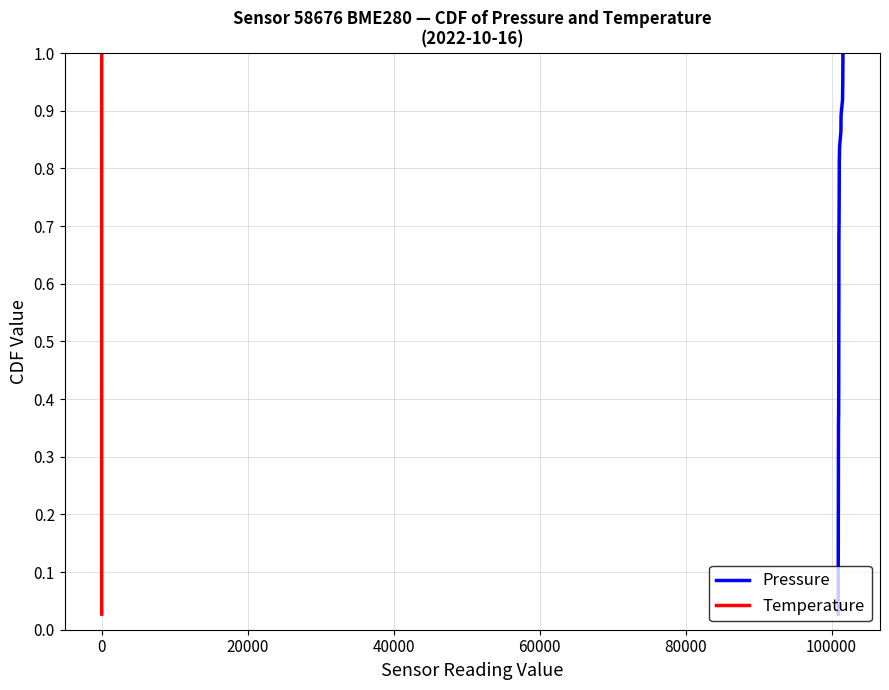

At how many categories does at least one series exceed 0?

37